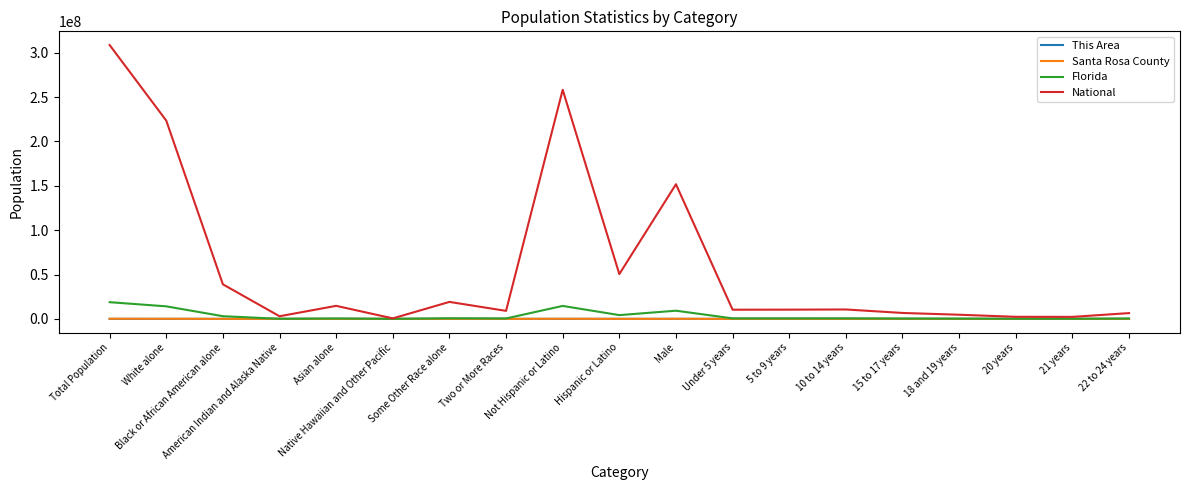

How many lines are shown in the chart?

4